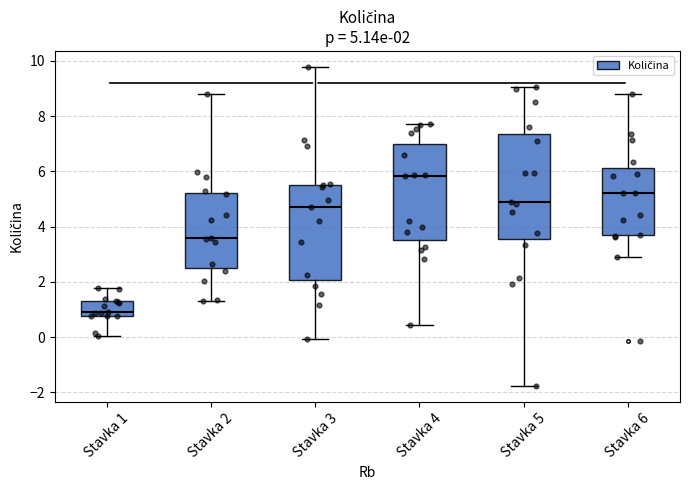

Which box is the tallest, from its lower edge to its upper edge?

Stavka 5